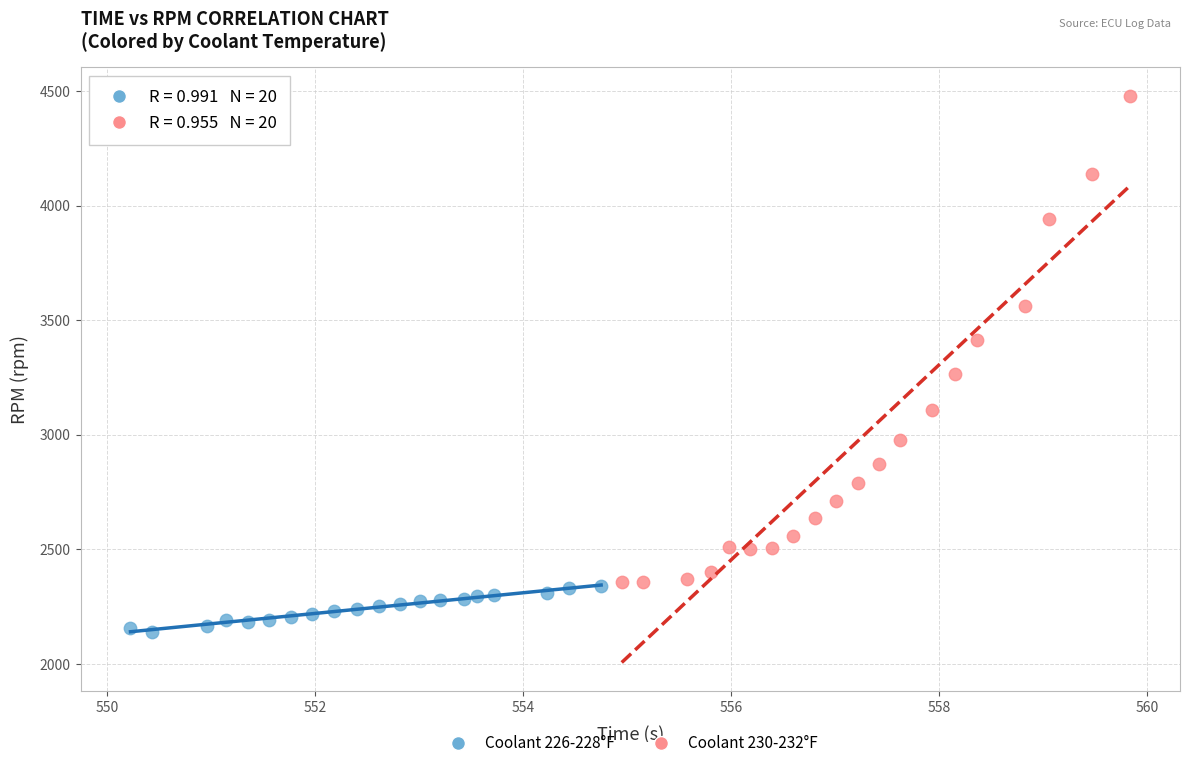

Which series reaches the minimum Y coordinate?

Coolant 226-228°F